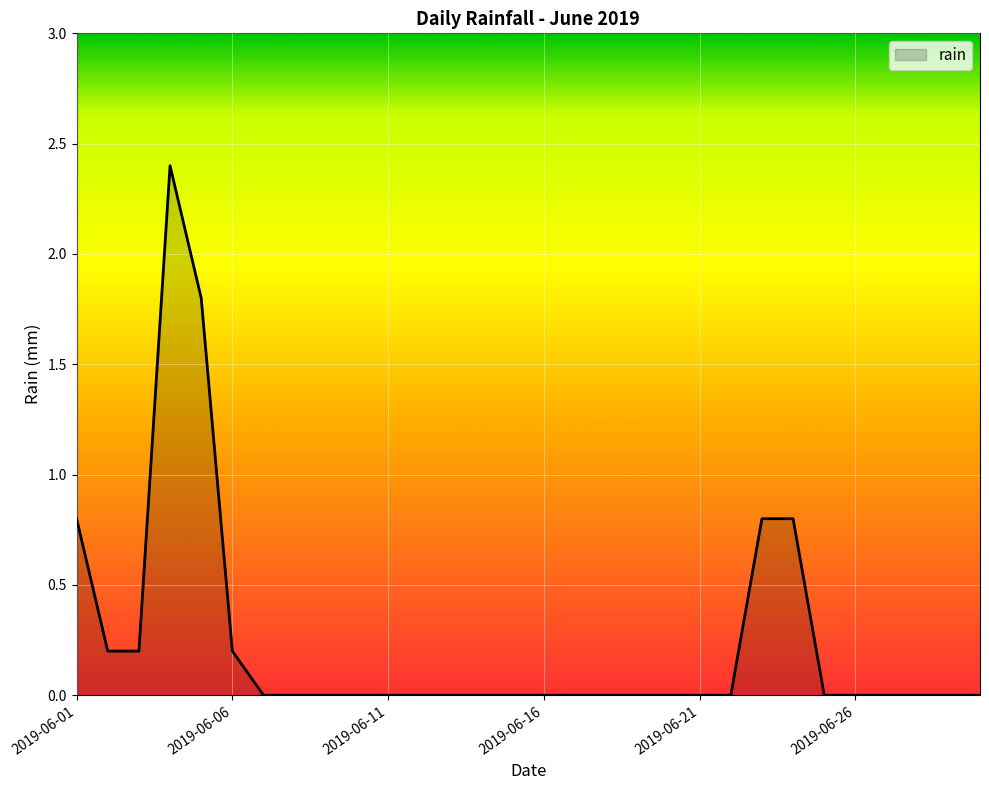

What is the difference between the maximum and minimum values?

2.4